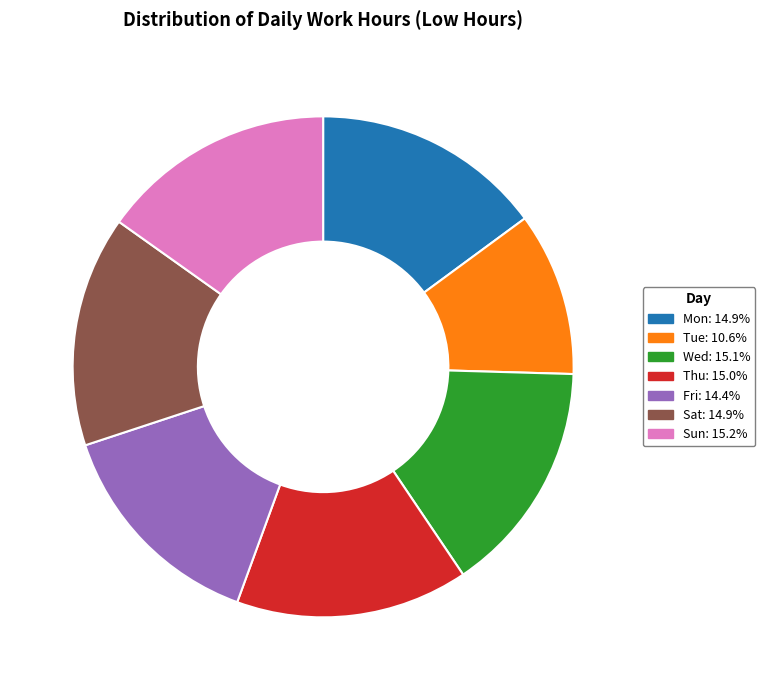

Is Fri the majority of the pie?

No